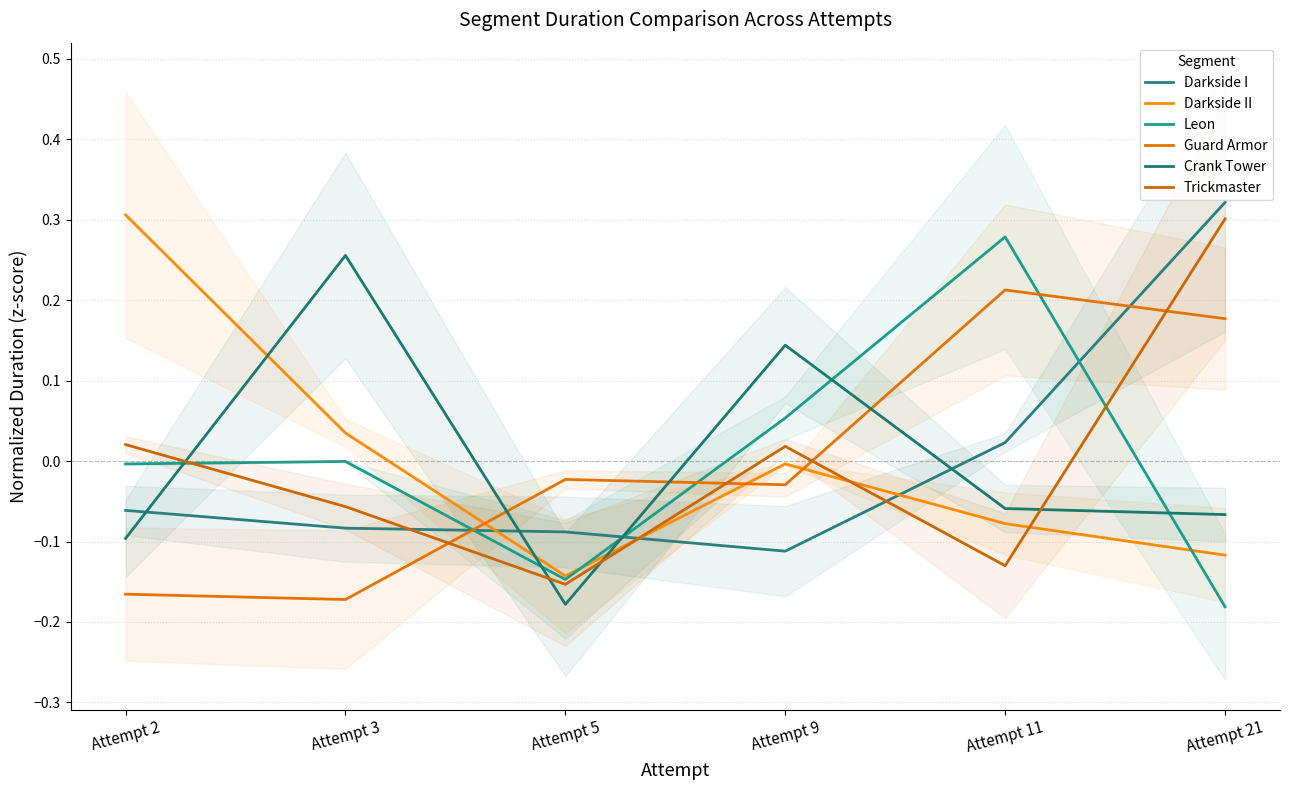

List the series in order of their peak value, highest first.

Darkside I, Darkside II, Trickmaster, Leon, Crank Tower, Guard Armor